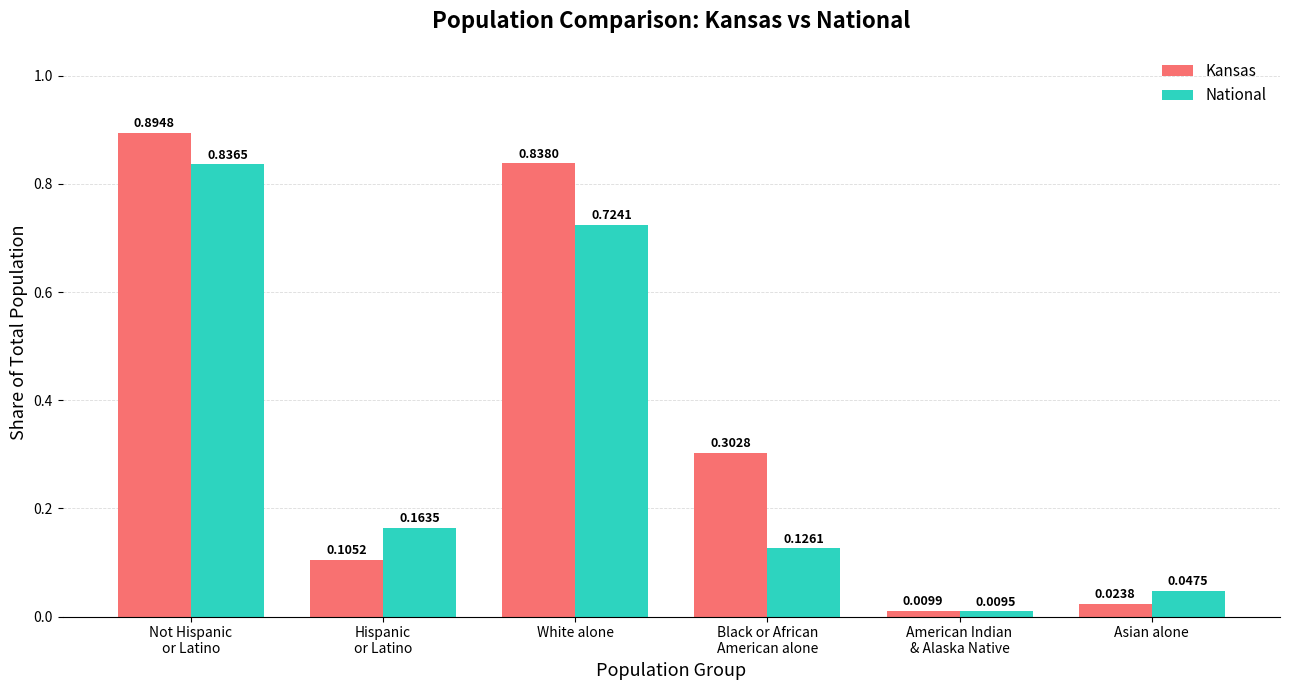

List the labels in order of Kansas value, smallest first.

American Indian
& Alaska Native, Asian alone, Hispanic
or Latino, Black or African
American alone, White alone, Not Hispanic
or Latino